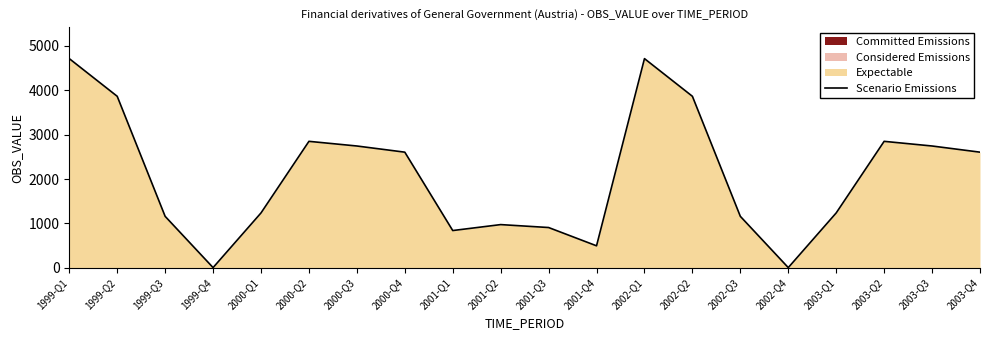

What is the sum of all values?

41562